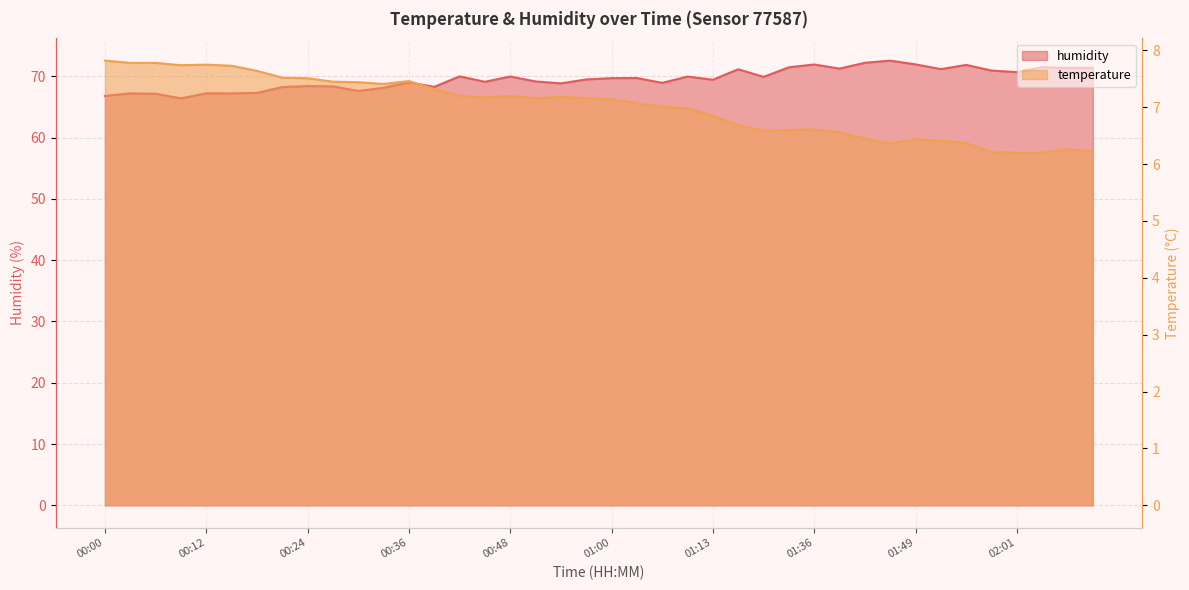

True or false: humidity and temperature intersect in this chart.

False